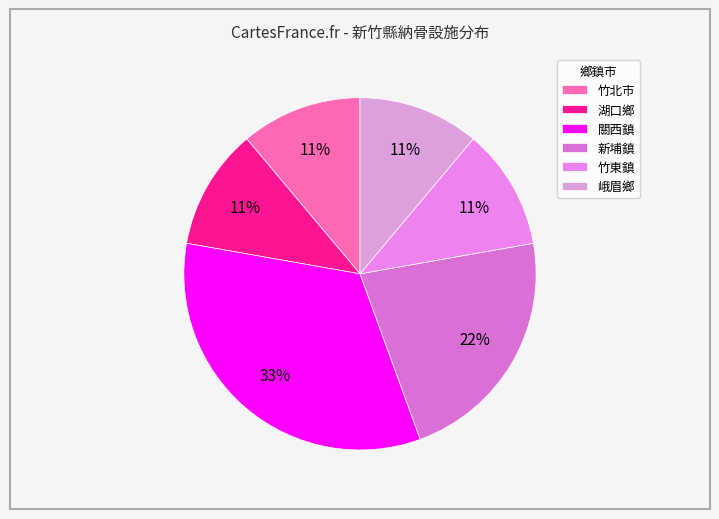

Does 關西鎮 account for over 50% of the chart?

No